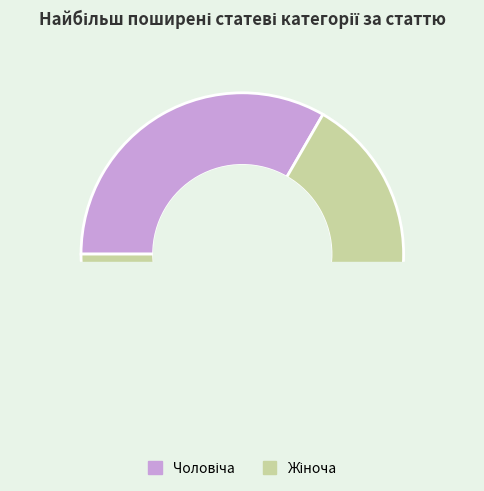

Is the sum of Чоловіча and Жіноча greater than half?

Yes